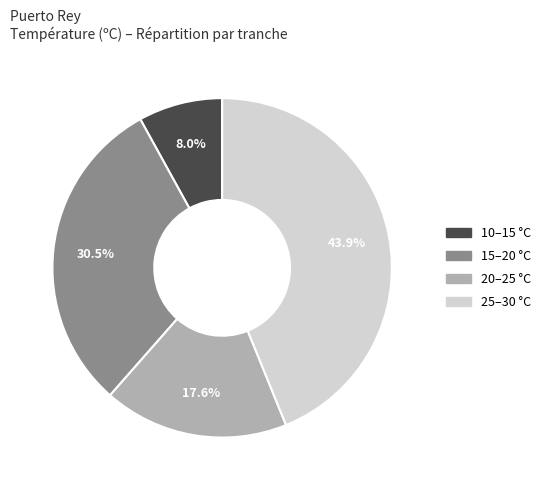

Is there any slice that represents more than half of the pie?

No